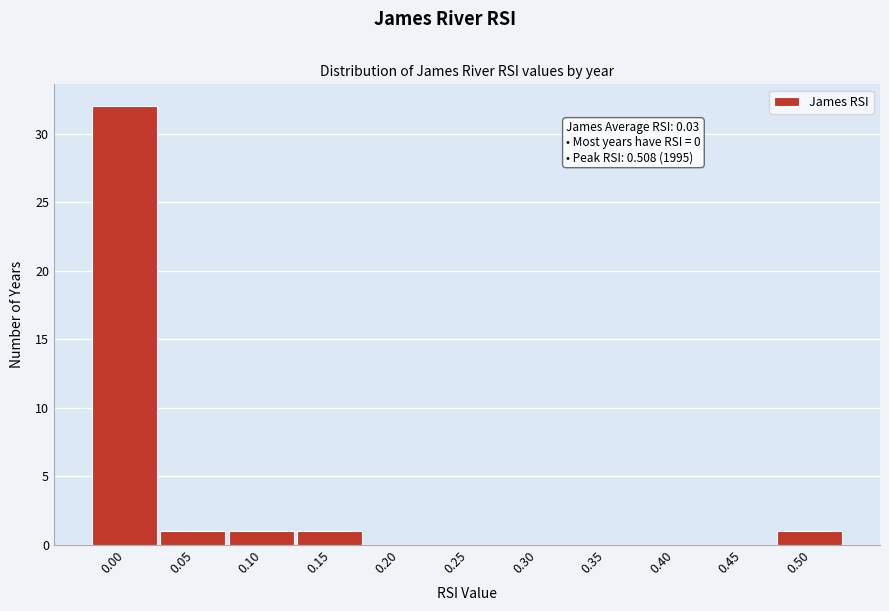

Reading right to left, what are all the values shown in this chart?

0.50=1	0.45=0	0.40=0	0.35=0	0.30=0	0.25=0	0.20=0	0.15=1	0.10=1	0.05=1	0.00=32